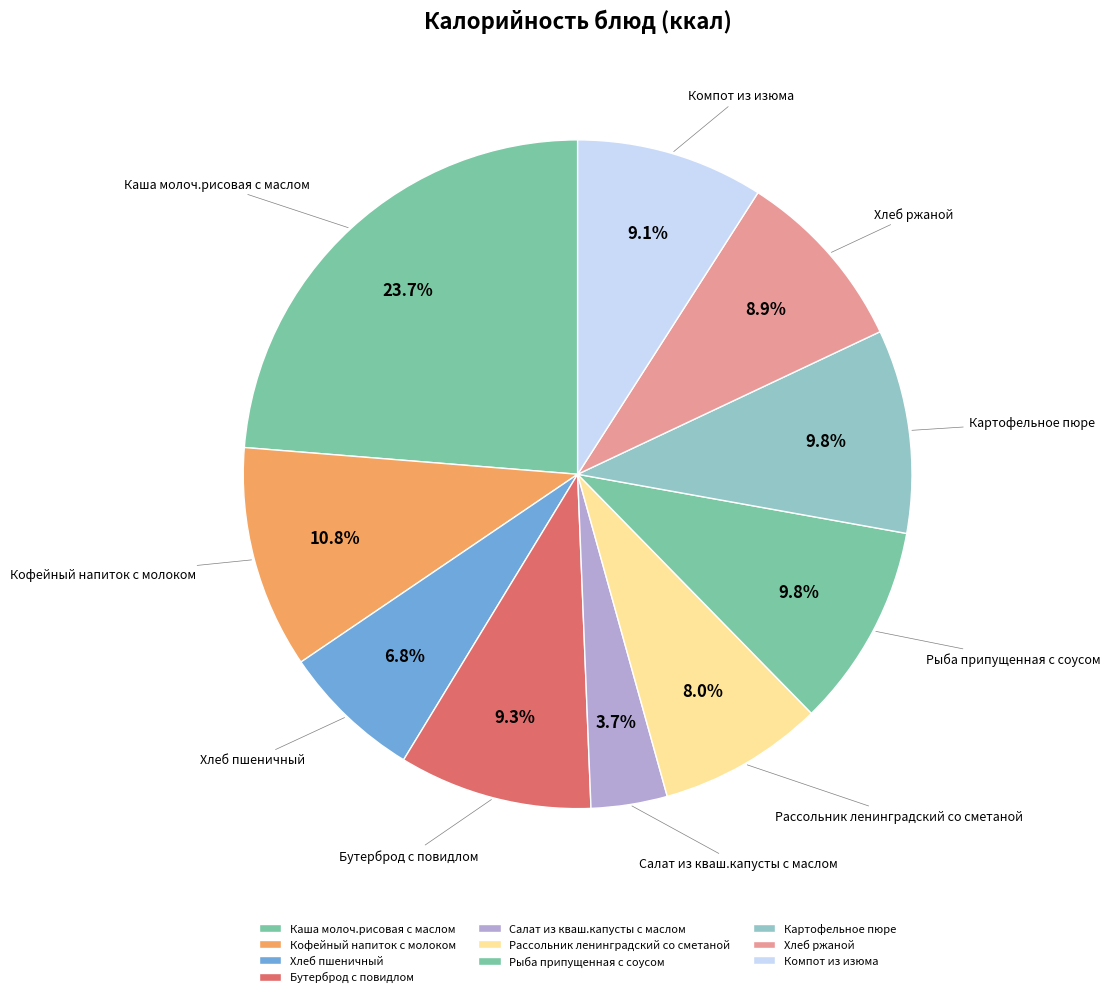

Does Рассольник ленинградский со сметаной account for over 50% of the chart?

No